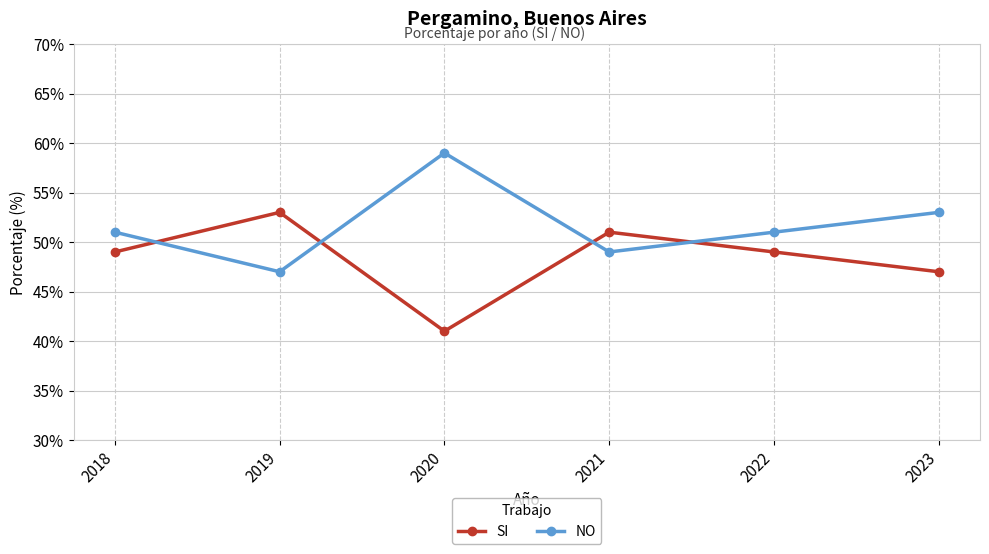

Rank the series by their average value, from lowest to highest.

SI, NO